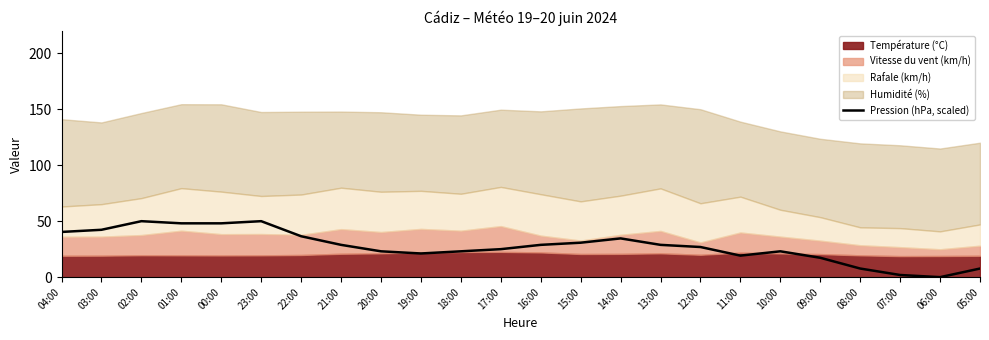

What is the highest value of the Pression (hPa, scaled) series?

50.0